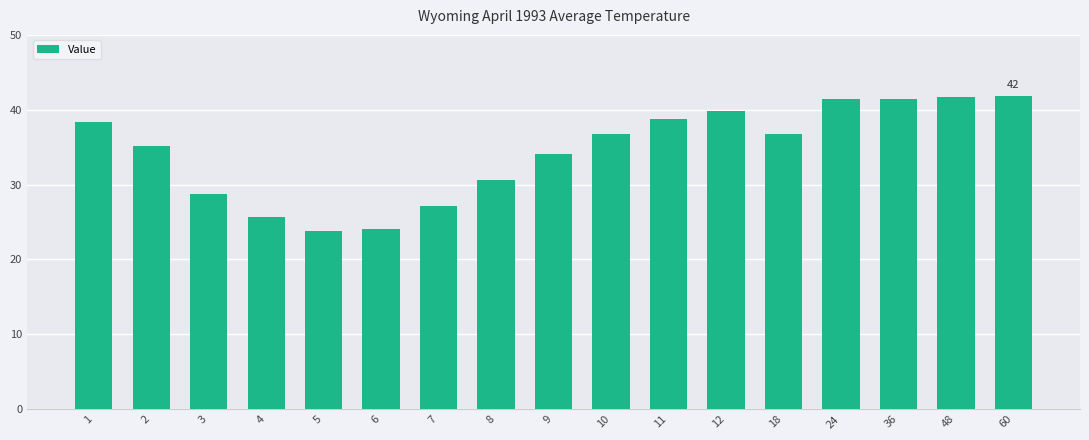

What is the average value?

34.5